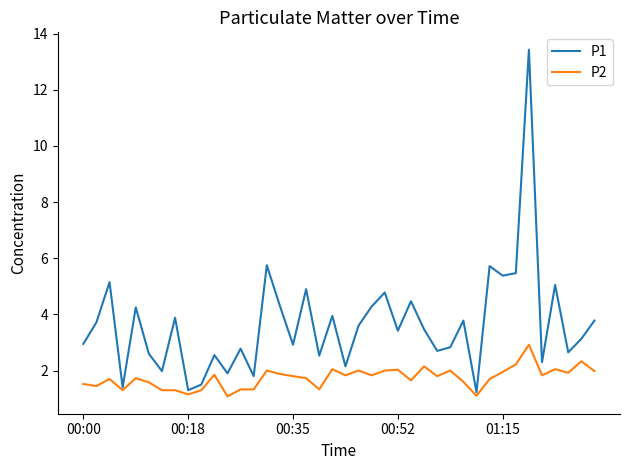

List the series in order of their peak value, lowest first.

P2, P1